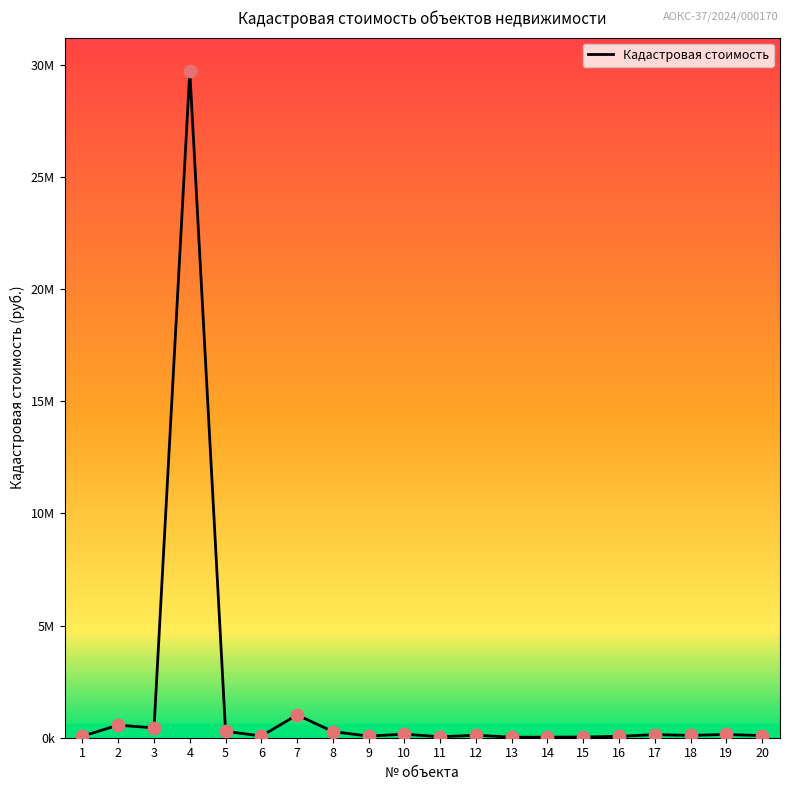

Which has a higher value, 7 or 3?

7